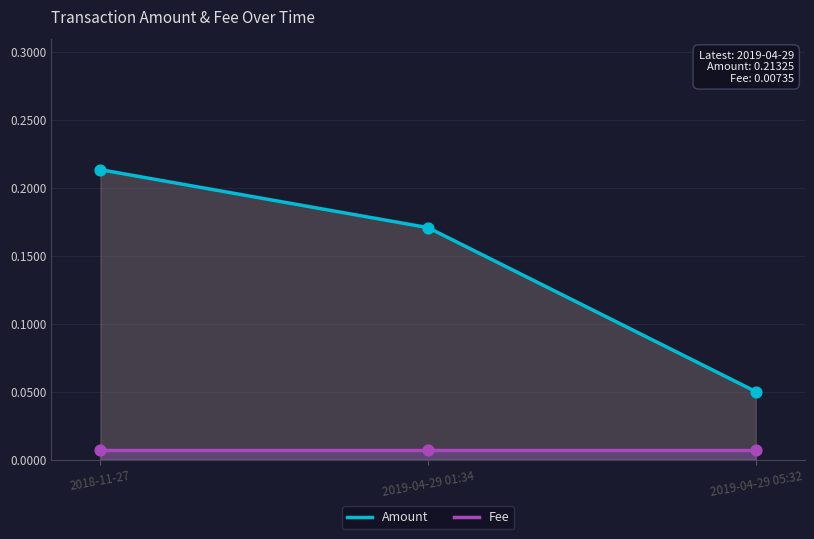

Which series has the largest total across all categories?

Amount